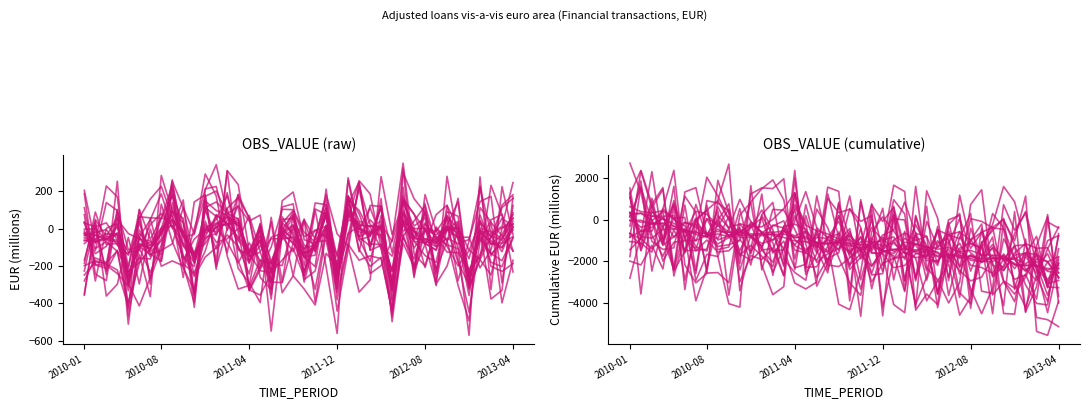

Read the Cumulative OBS_VALUE value at 2013-04.

-2327.3